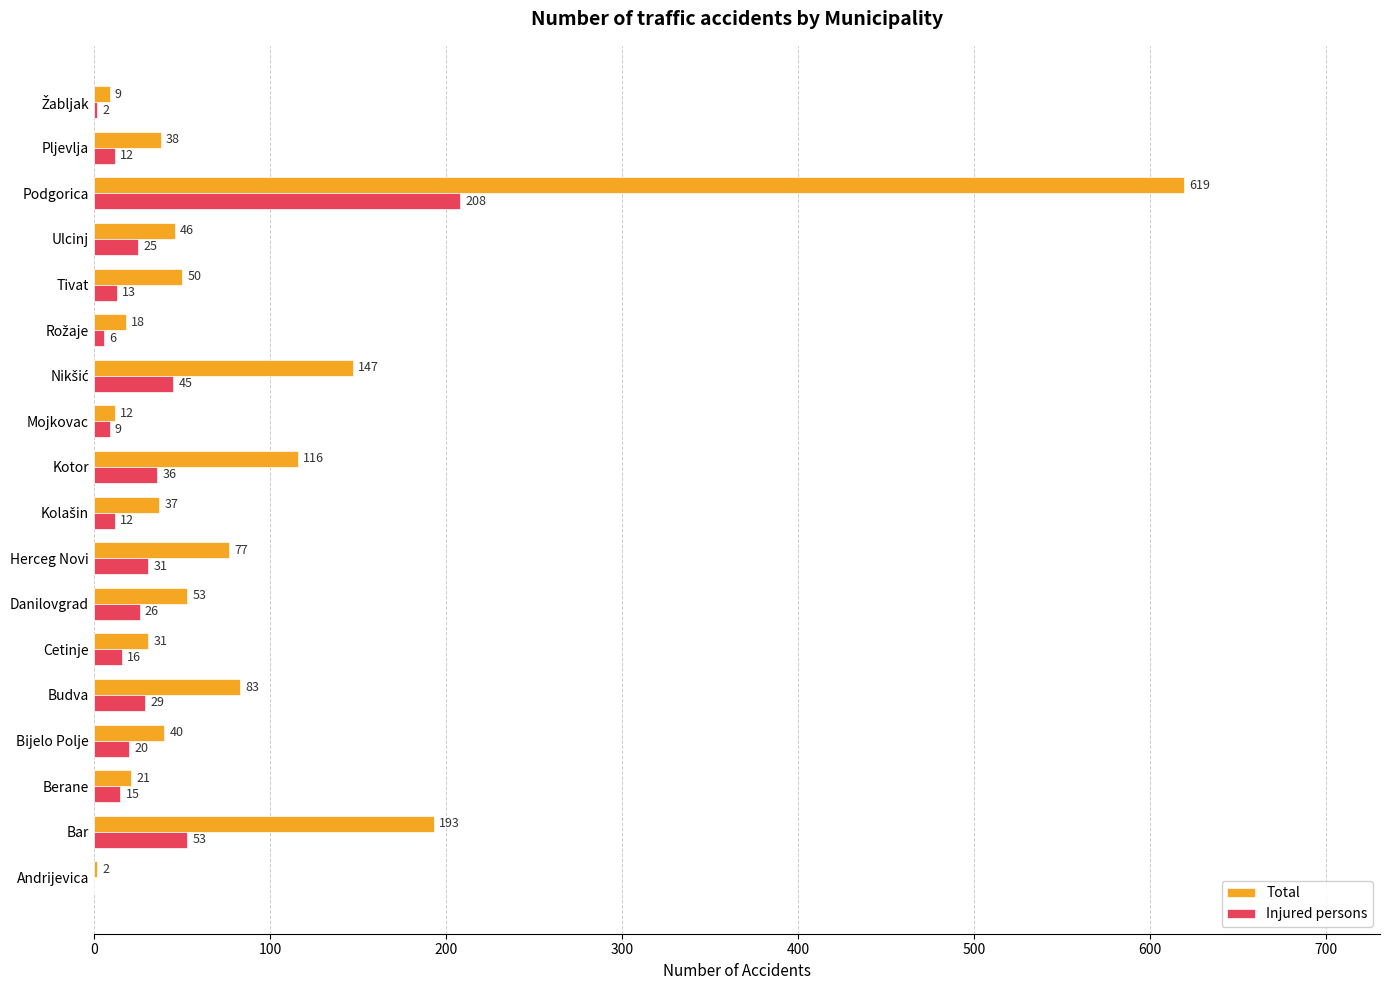

What is the sum of the Injured persons values at Andrijevica and Cetinje?

16